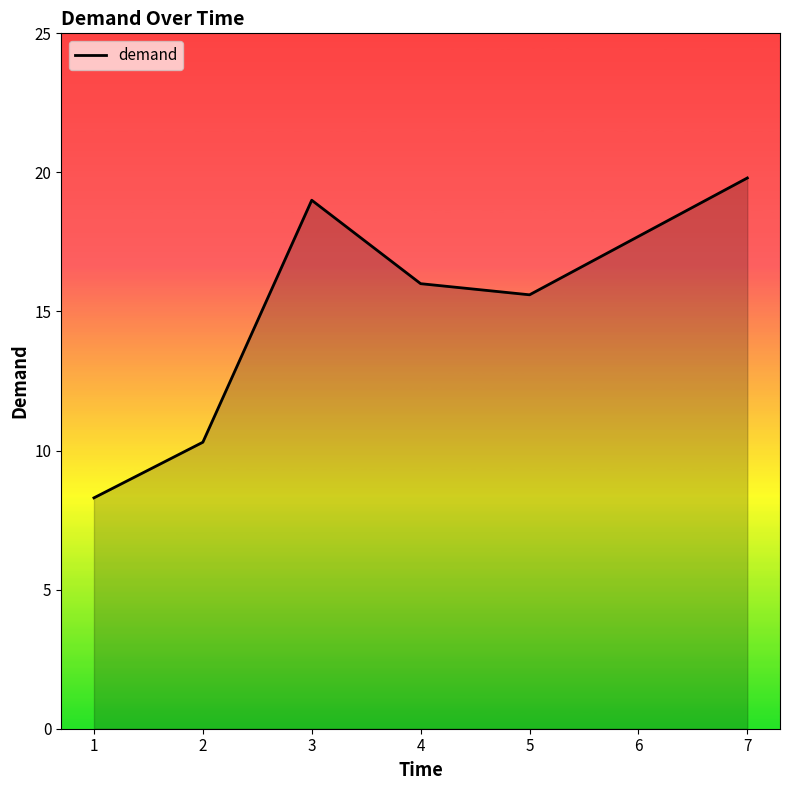

What is the difference between the maximum and minimum values?

11.5